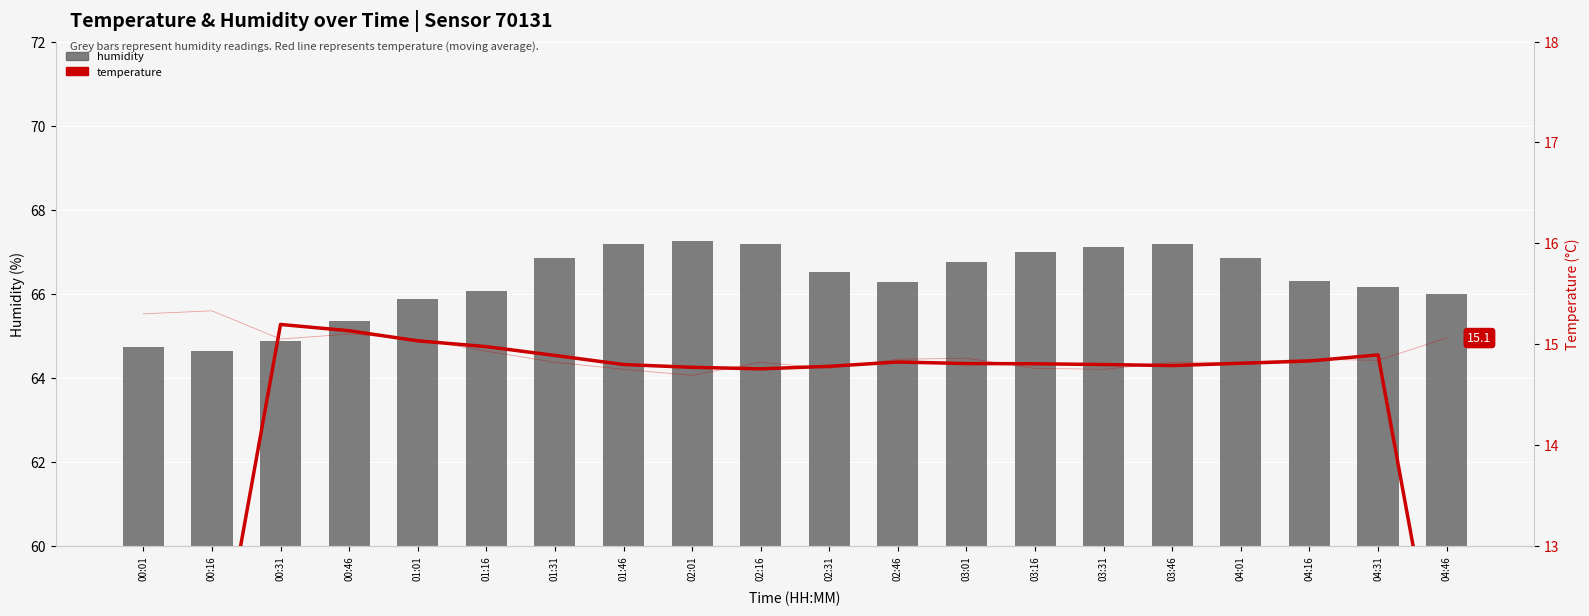

What is the difference between the humidity values at 02:46 and 00:46?

0.9